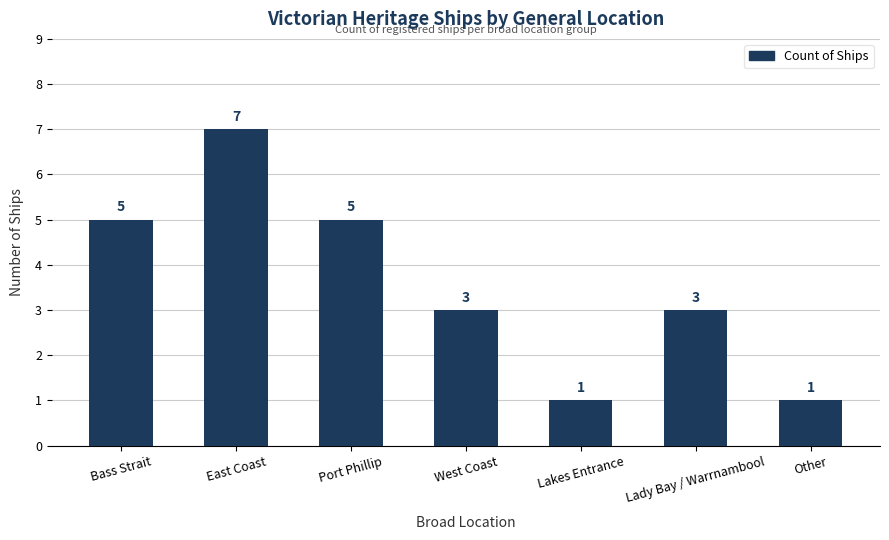

At which label does the data first exceed 3?

Bass Strait